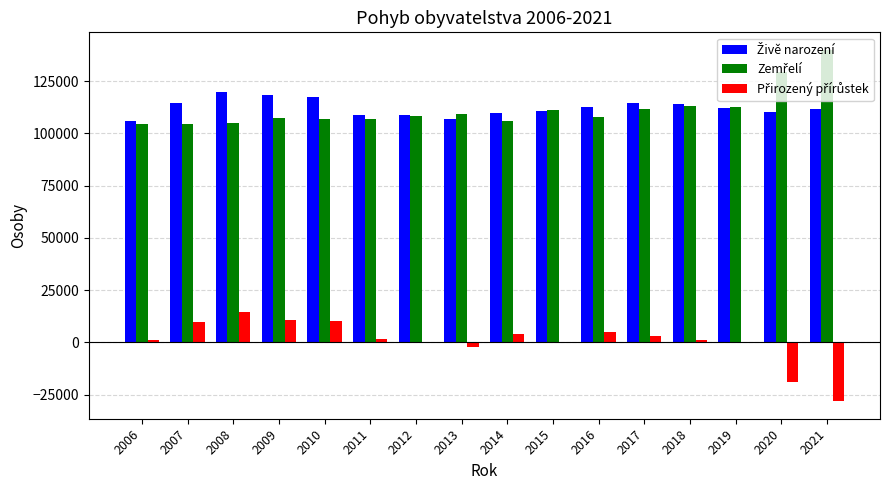

What is the greatest value displayed?

139891